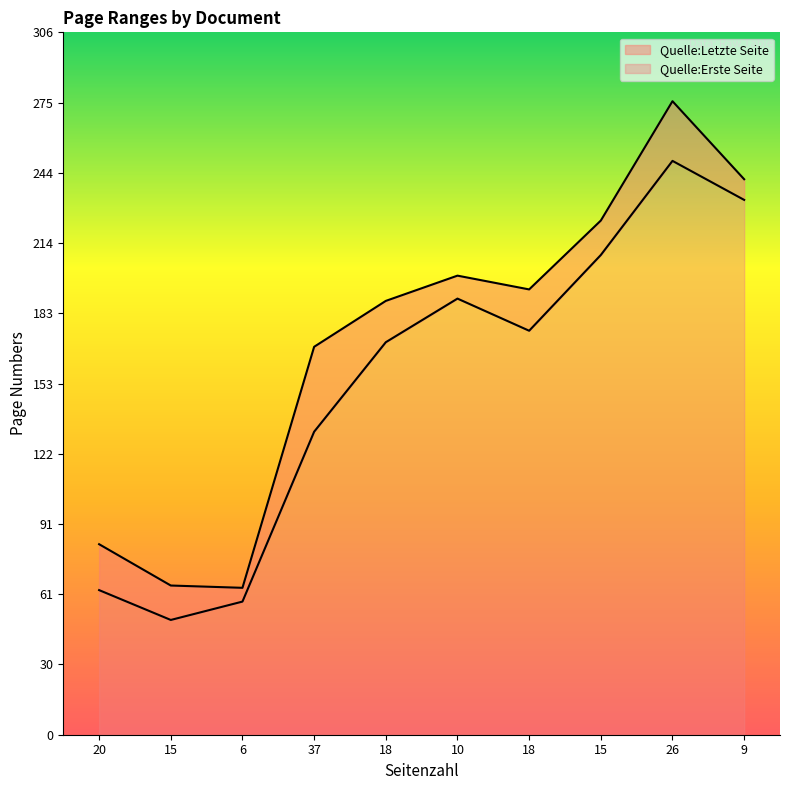

In Quelle:Erste Seite, how many points are higher than both neighbors (excluding endpoints)?

2